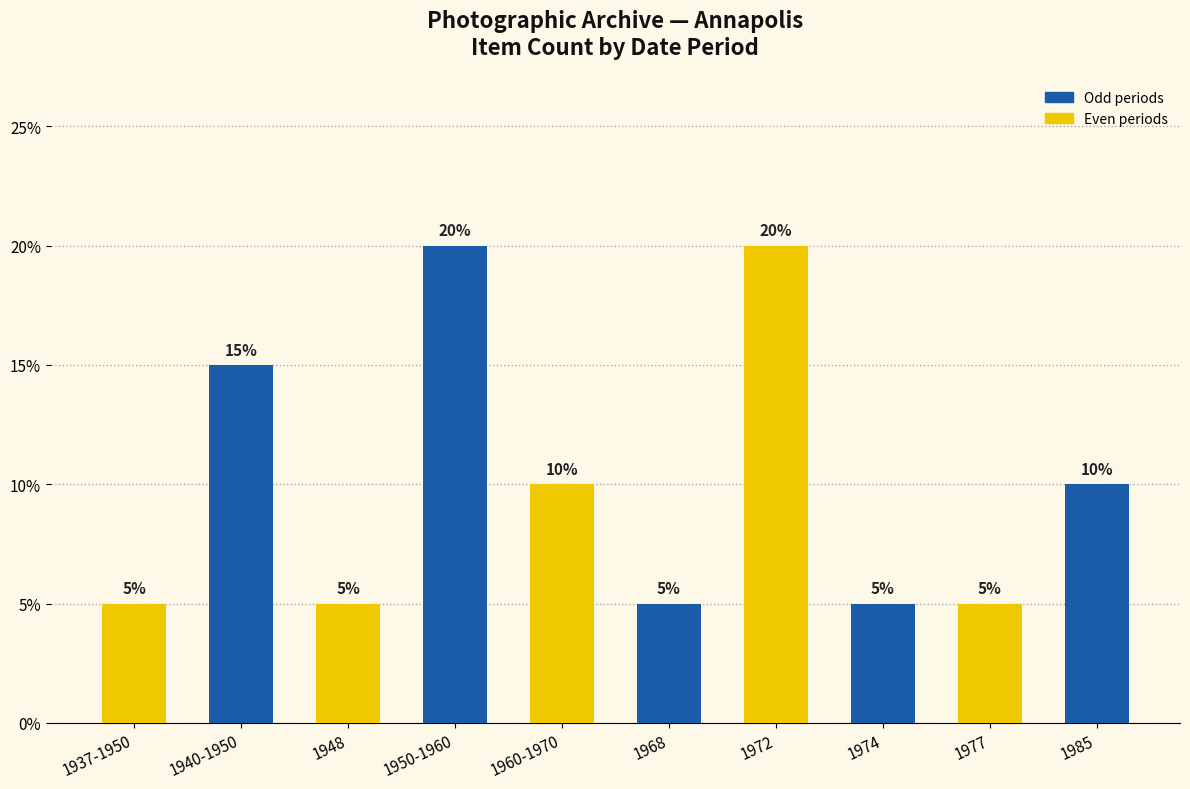

Between 1968 and 1985, which is larger?

1985